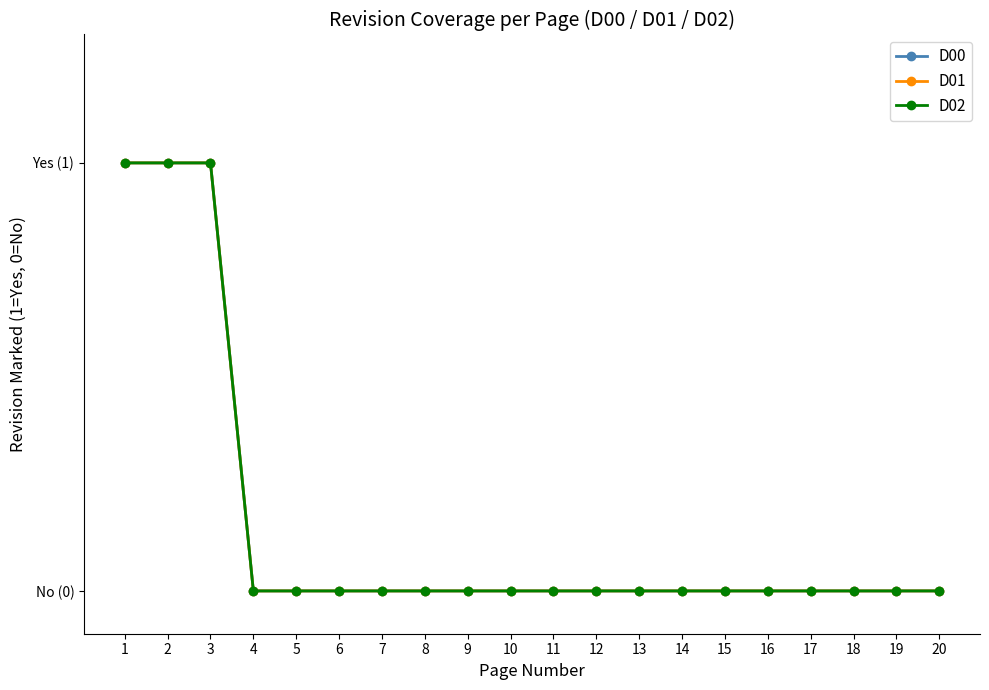

Is the value of D01 at 10 greater than the value of D00 at 11?

No